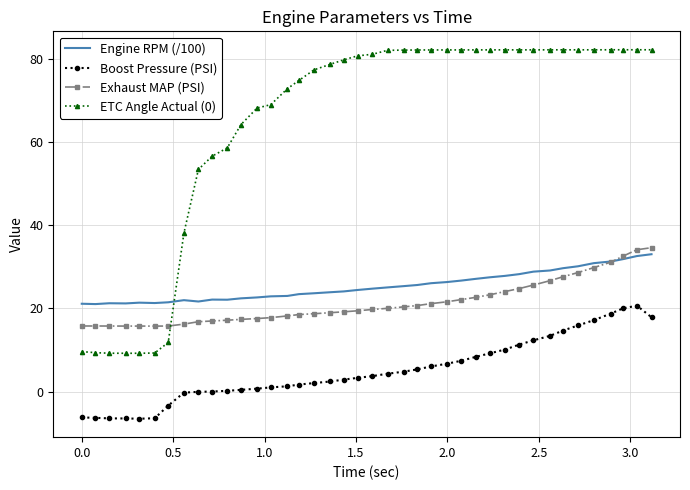

True or false: Boost Pressure (PSI) and Exhaust MAP (PSI) cross at least once.

False